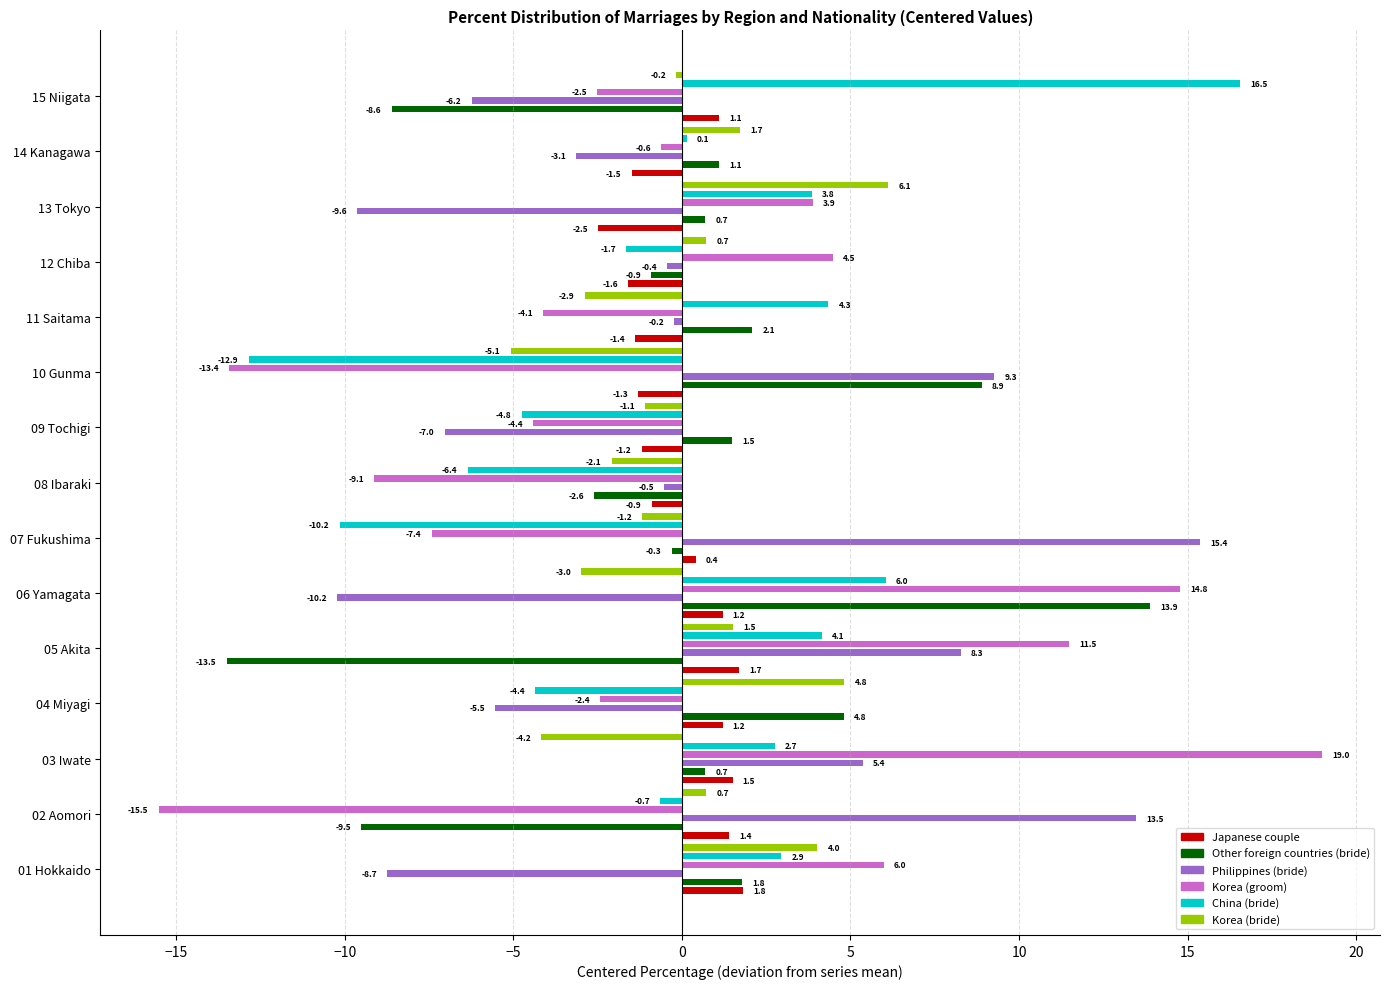

How many bars are there in total?

90